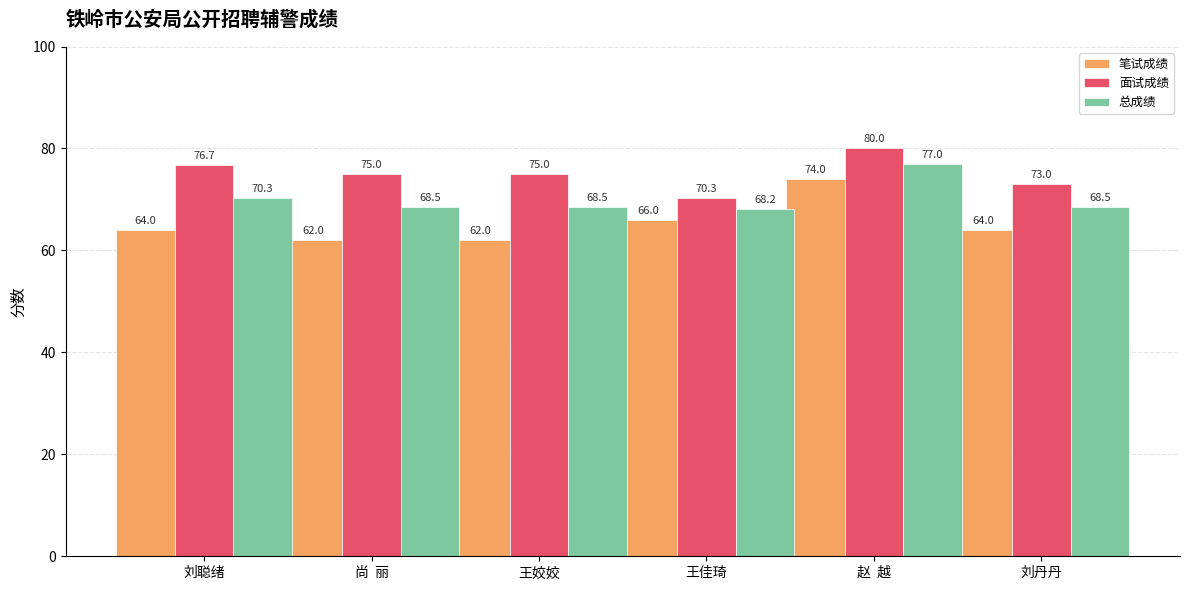

Rank the series at 王佳琦 from highest to lowest value.

面试成绩, 总成绩, 笔试成绩